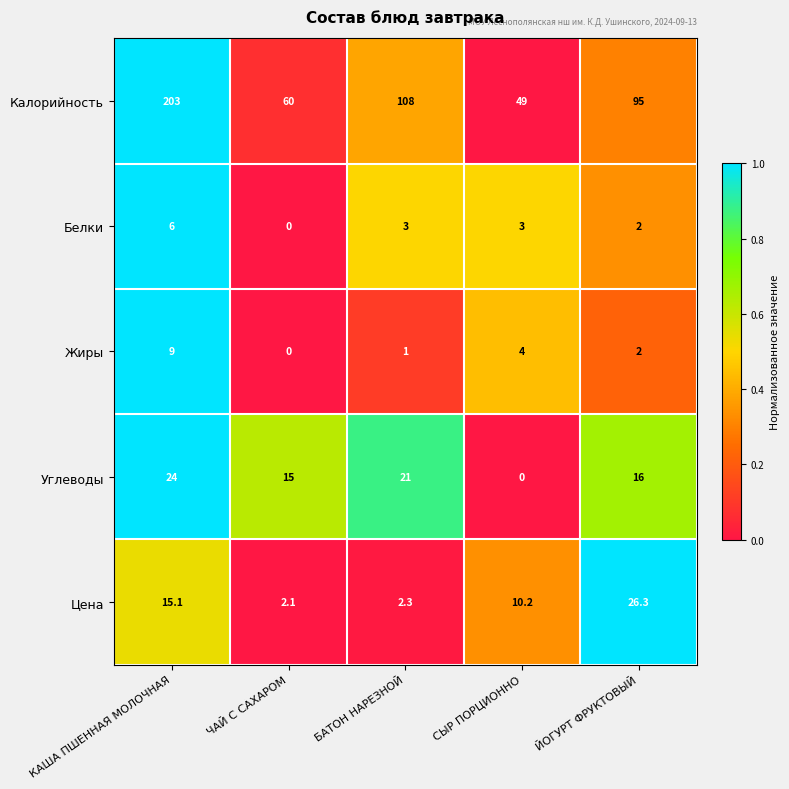

Reading left to right, what are all the values shown in this chart?

Калорийность: КАША ПШЕННАЯ МОЛОЧНАЯ=203.0	ЧАЙ С САХАРОМ=60.0	БАТОН НАРЕЗНОЙ=108.0	СЫР ПОРЦИОННО=49.0	ЙОГУРТ ФРУКТОВЫЙ=95.0
Белки: КАША ПШЕННАЯ МОЛОЧНАЯ=6.0	ЧАЙ С САХАРОМ=0.0	БАТОН НАРЕЗНОЙ=3.0	СЫР ПОРЦИОННО=3.0	ЙОГУРТ ФРУКТОВЫЙ=2.0
Жиры: КАША ПШЕННАЯ МОЛОЧНАЯ=9.0	ЧАЙ С САХАРОМ=0.0	БАТОН НАРЕЗНОЙ=1.0	СЫР ПОРЦИОННО=4.0	ЙОГУРТ ФРУКТОВЫЙ=2.0
Углеводы: КАША ПШЕННАЯ МОЛОЧНАЯ=24.0	ЧАЙ С САХАРОМ=15.0	БАТОН НАРЕЗНОЙ=21.0	СЫР ПОРЦИОННО=0.0	ЙОГУРТ ФРУКТОВЫЙ=16.0
Цена: КАША ПШЕННАЯ МОЛОЧНАЯ=15.1	ЧАЙ С САХАРОМ=2.1	БАТОН НАРЕЗНОЙ=2.3	СЫР ПОРЦИОННО=10.2	ЙОГУРТ ФРУКТОВЫЙ=26.3